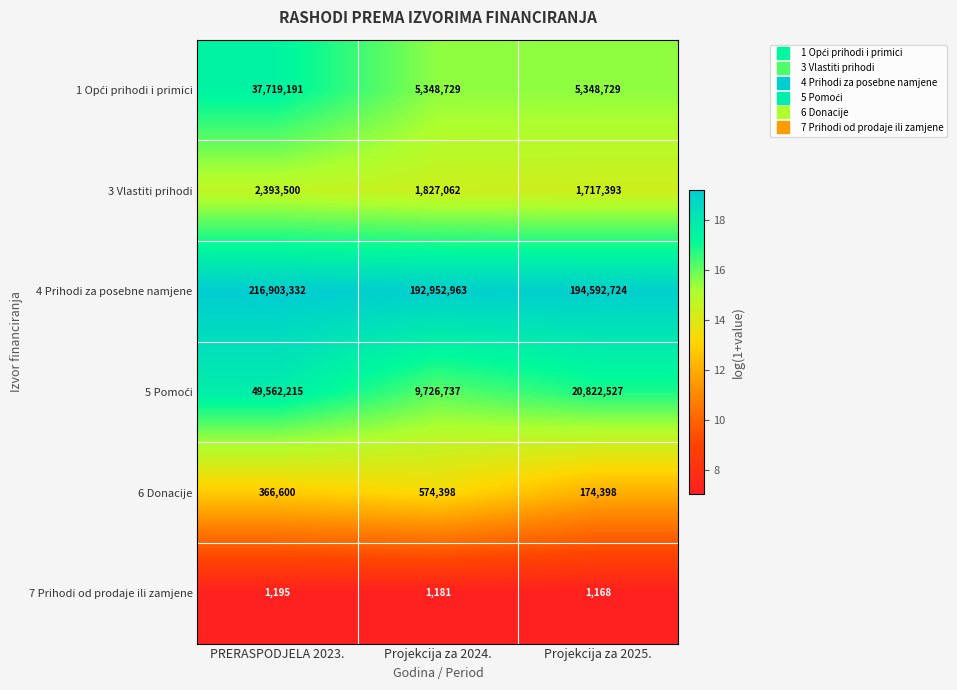

At which category is the sum across all series the highest?

PRERASPODJELA 2023.